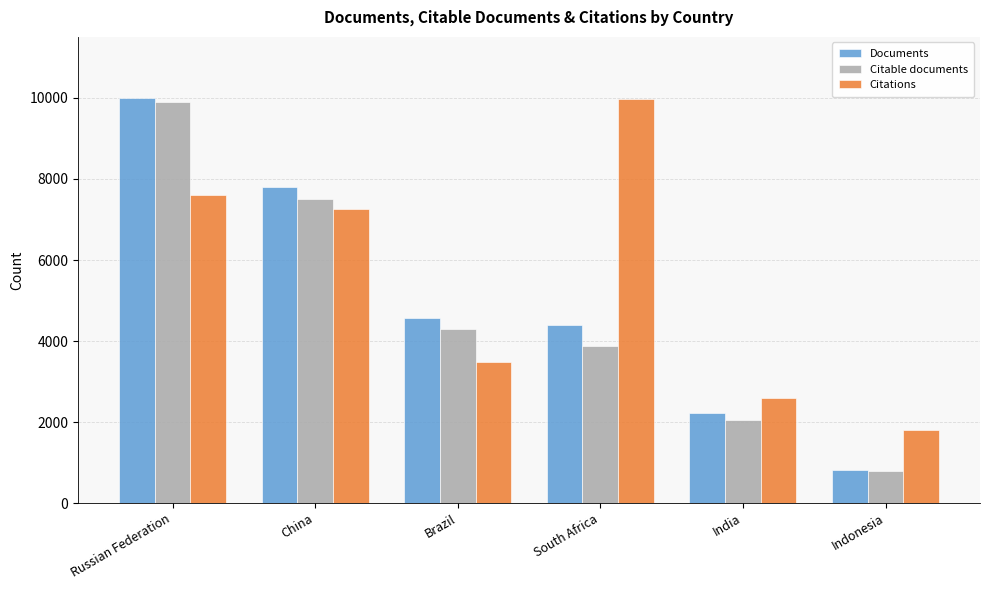

How many series are shown in this chart?

3